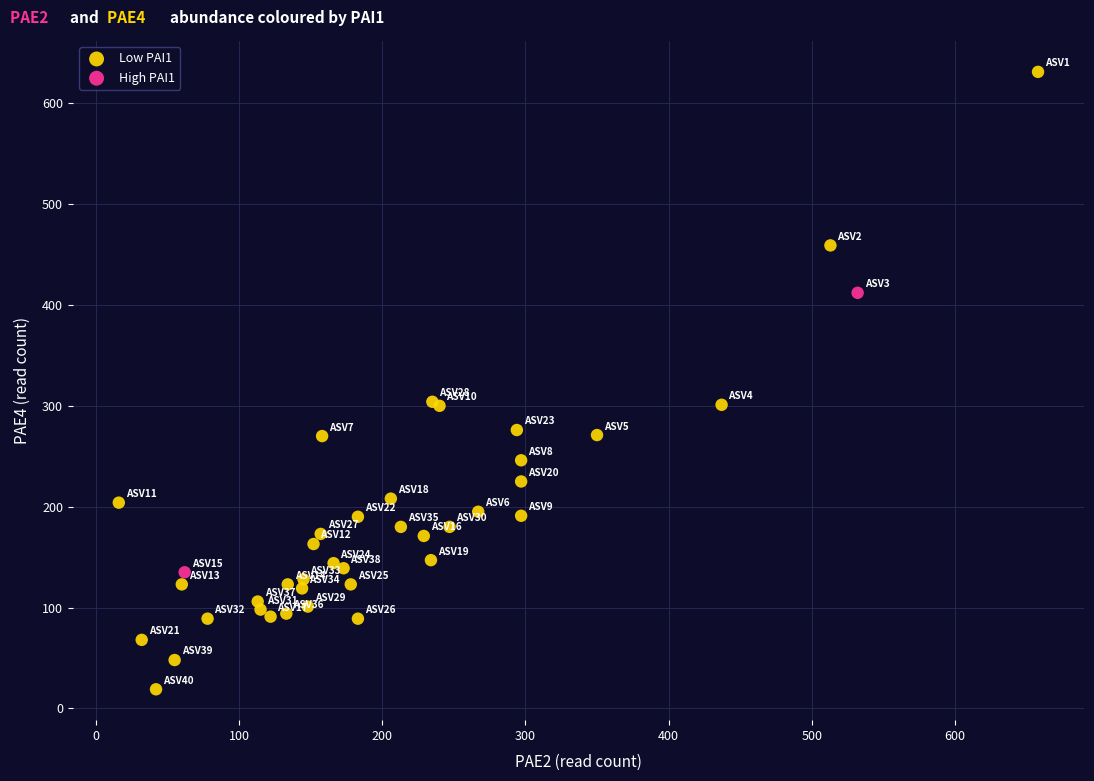

What are all the series names shown in the legend?

Low PAI1, High PAI1